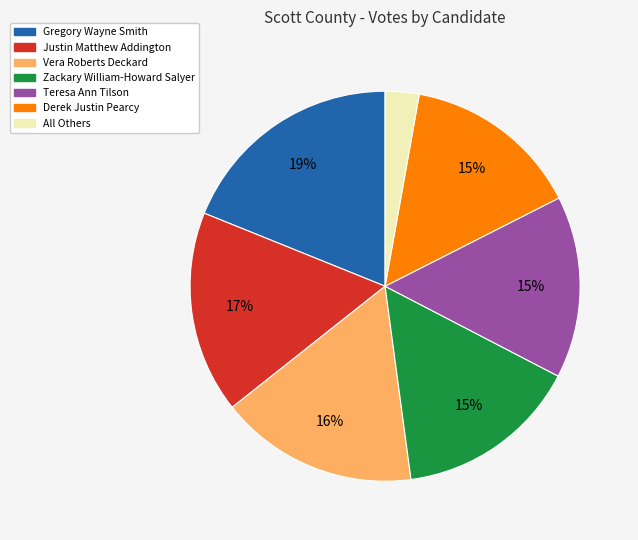

Which slice is the smallest?

All Others